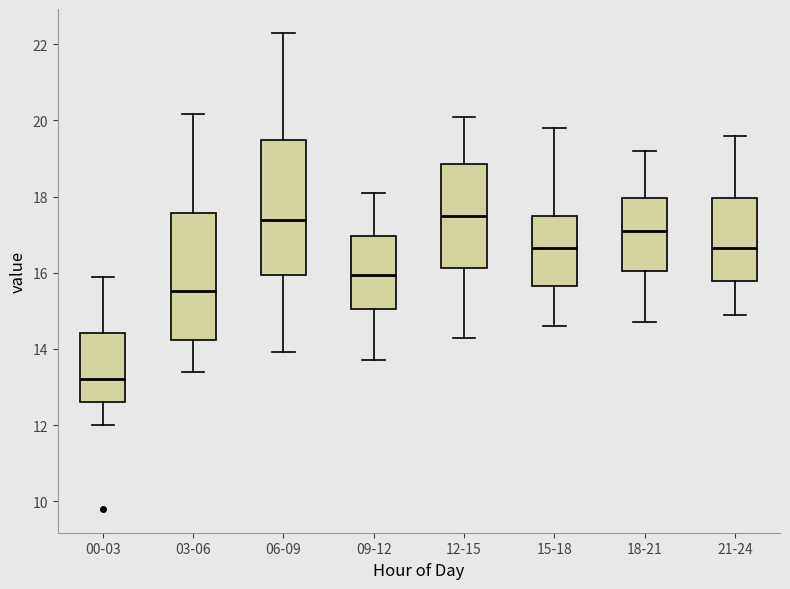

Which box's median line is the lowest?

00-03